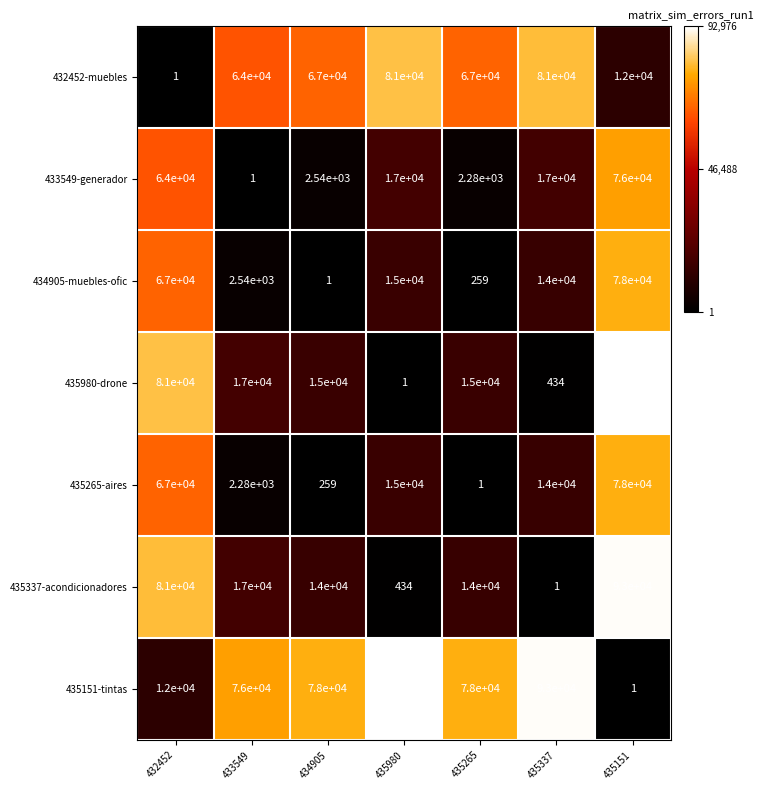

At how many categories does at least one series exceed 47913?

7